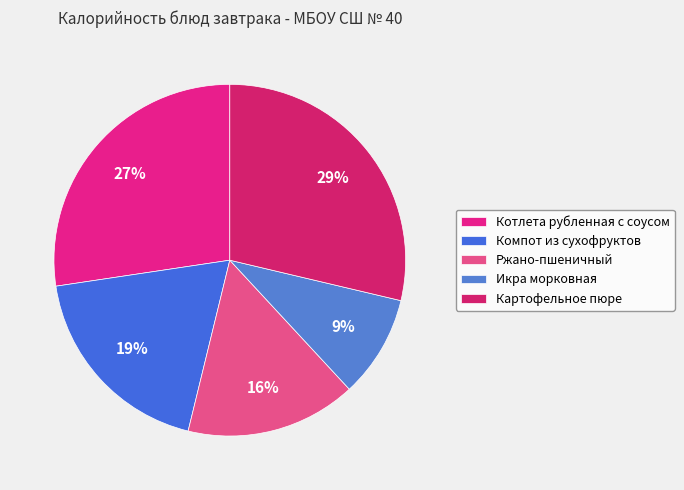

Combined, do Ржано-пшеничный and Компот из сухофруктов account for over 50%?

No